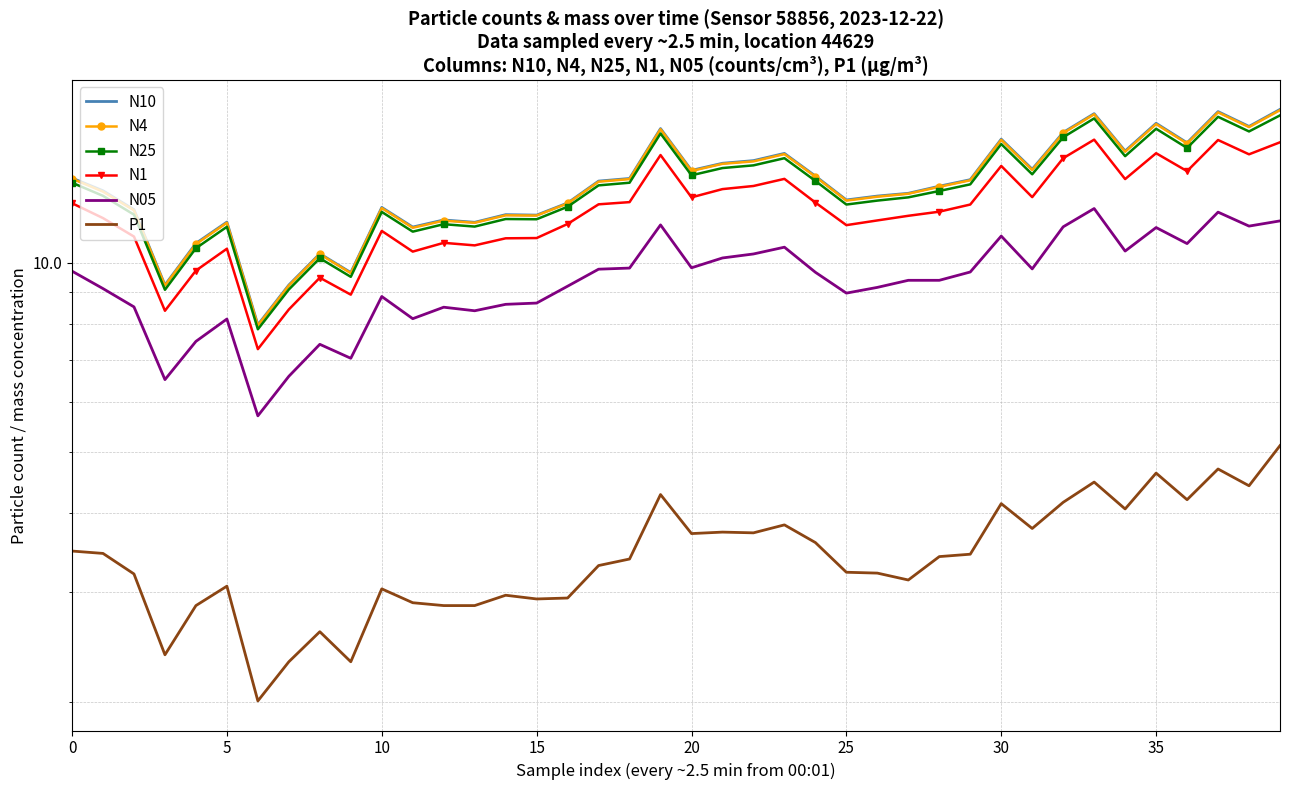

Count the number of categories in the chart.

40